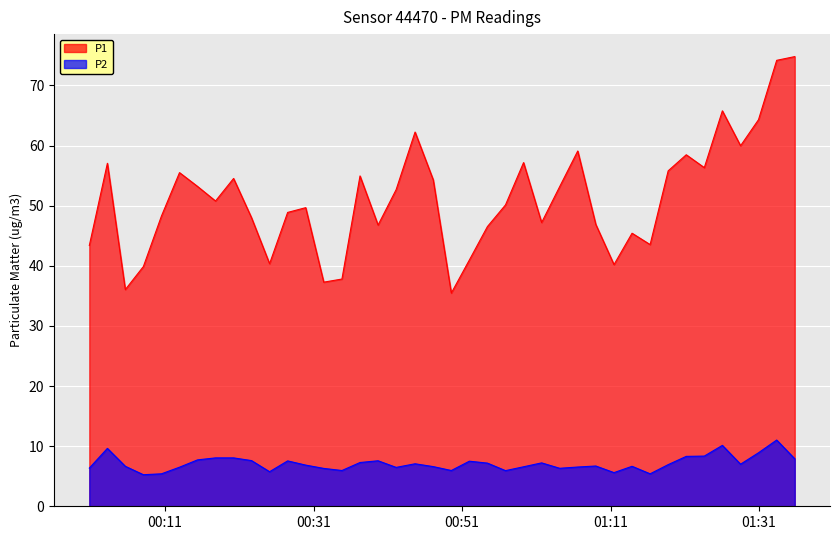

List the series in order of their overall mean, highest first.

P1, P2